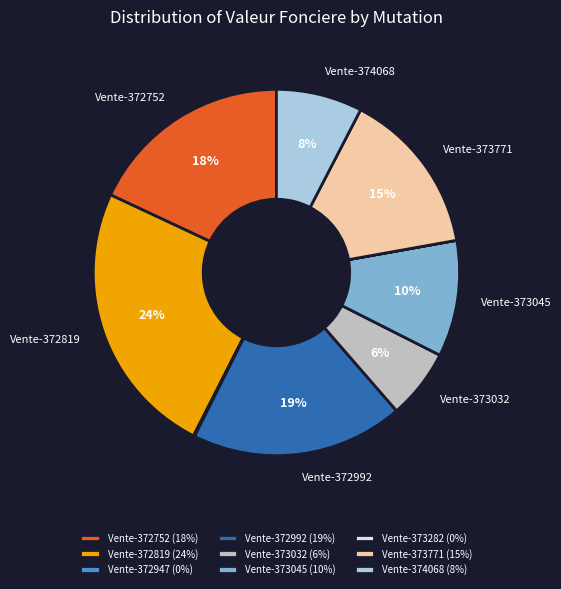

Does any single category account for the majority?

No